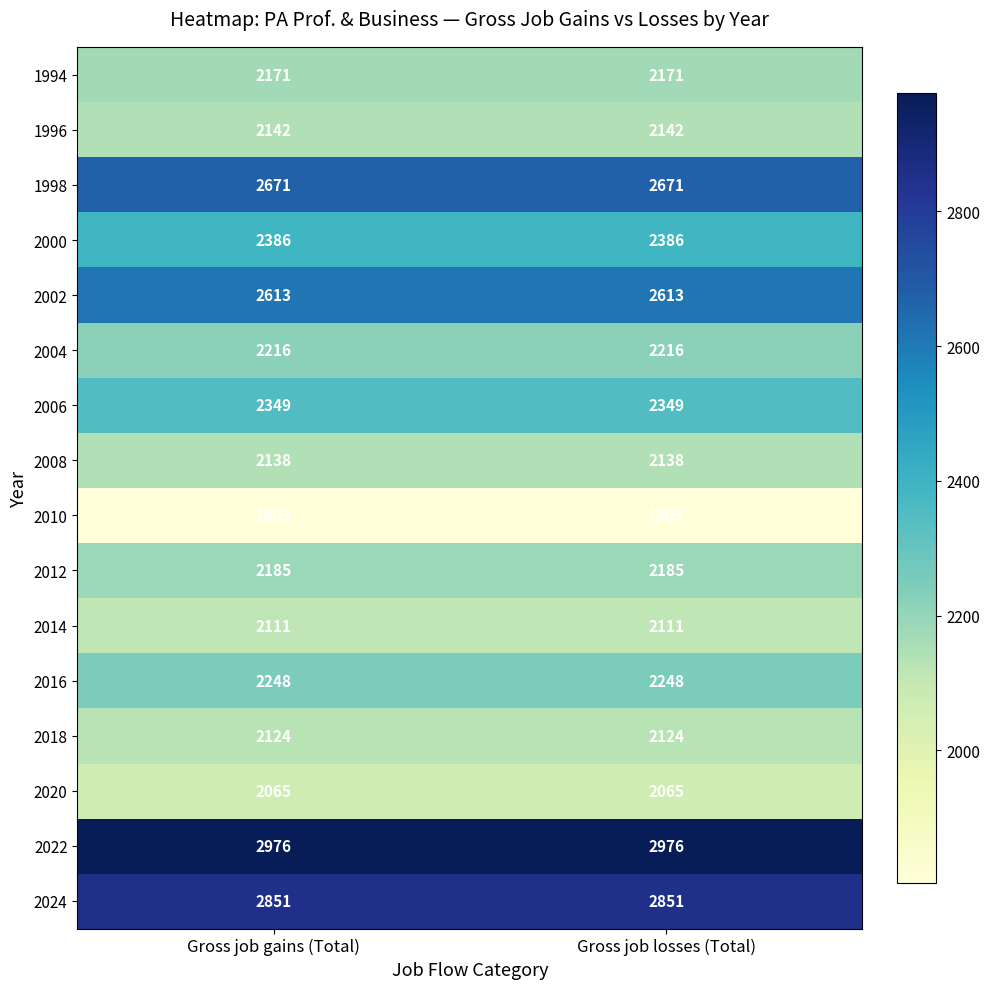

List the series in order of their peak value, lowest first.

2010, 2020, 2014, 2018, 2008, 1996, 1994, 2012, 2004, 2016, 2006, 2000, 2002, 1998, 2024, 2022